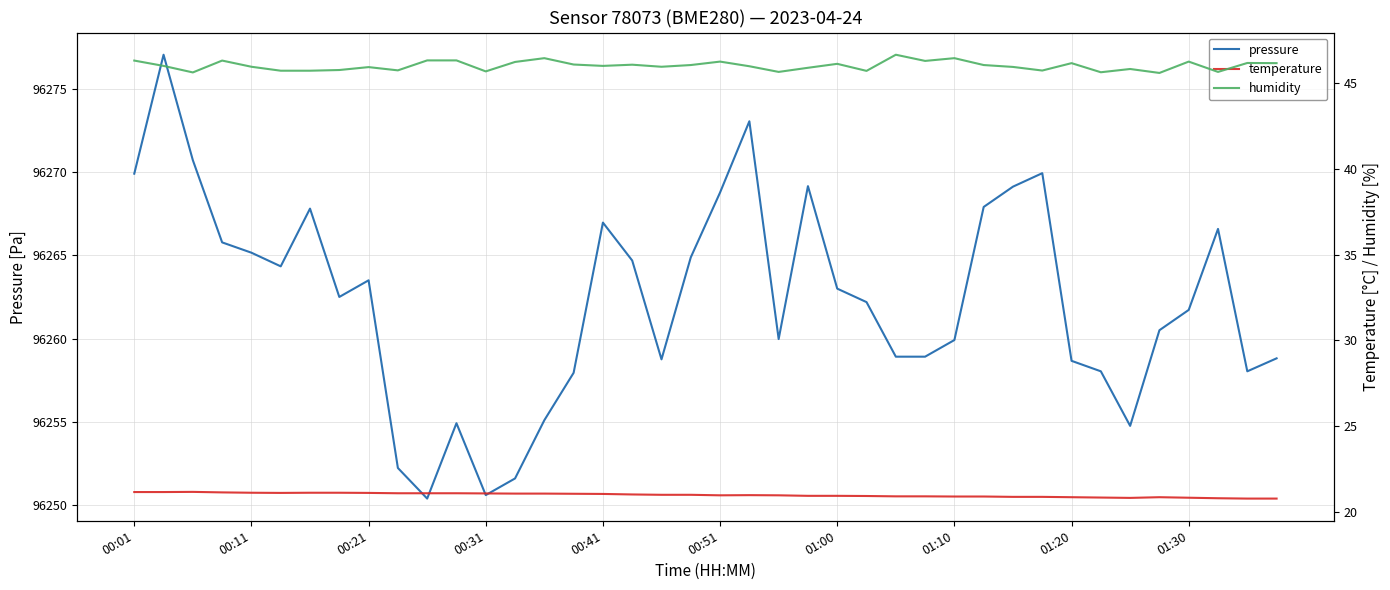

How many interior local peaks does the pressure series have?

9